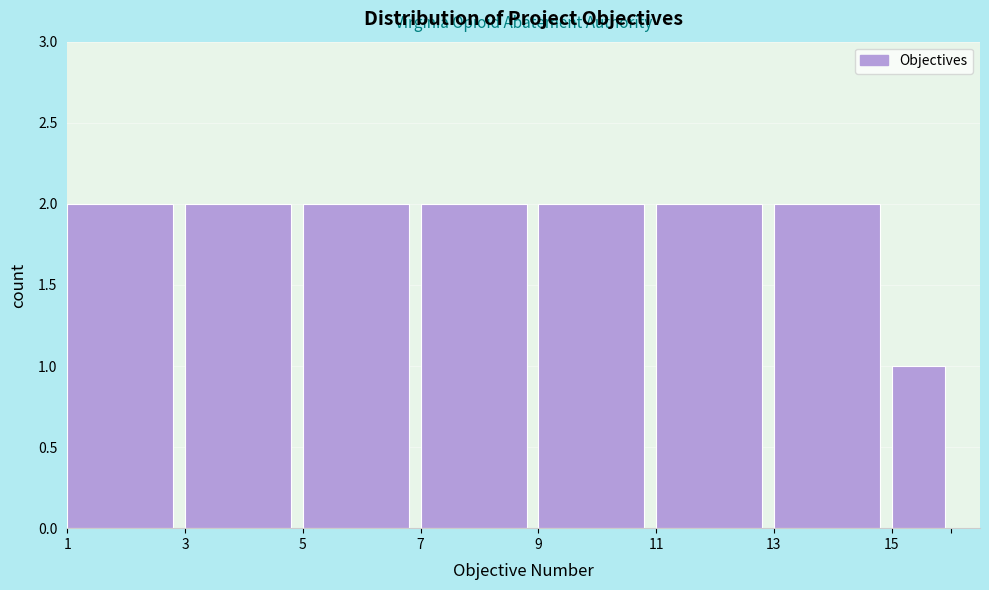

Reading left to right, extract all data points from this chart.

2	2	2	2	2	2	2	1